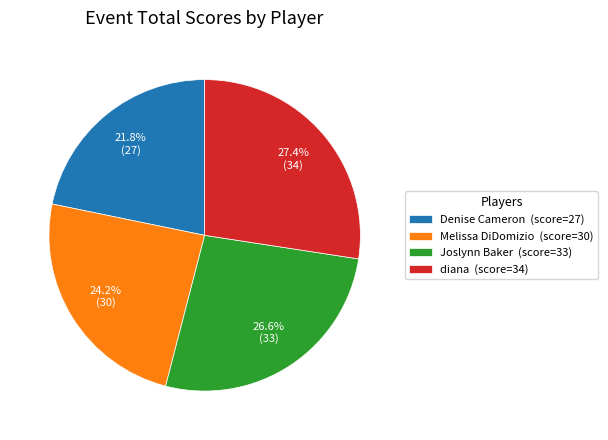

Count the number of slices in the pie.

4